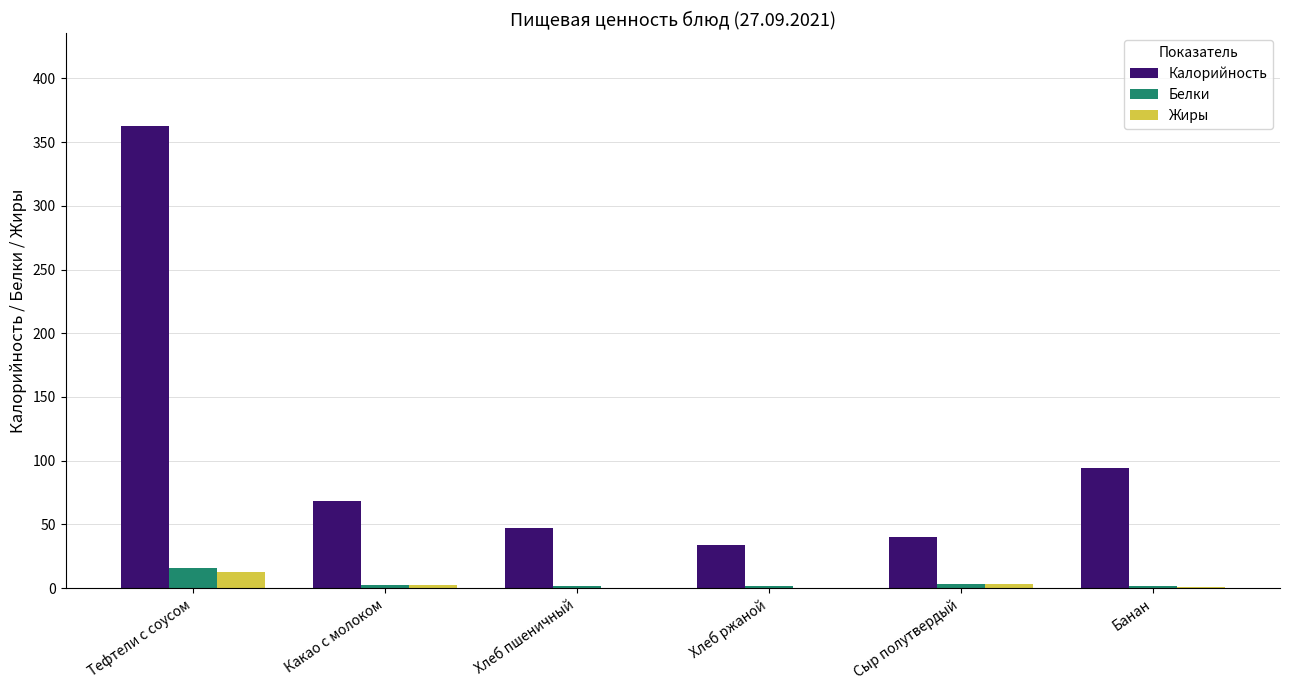

Which series has the largest total across all categories?

Калорийность